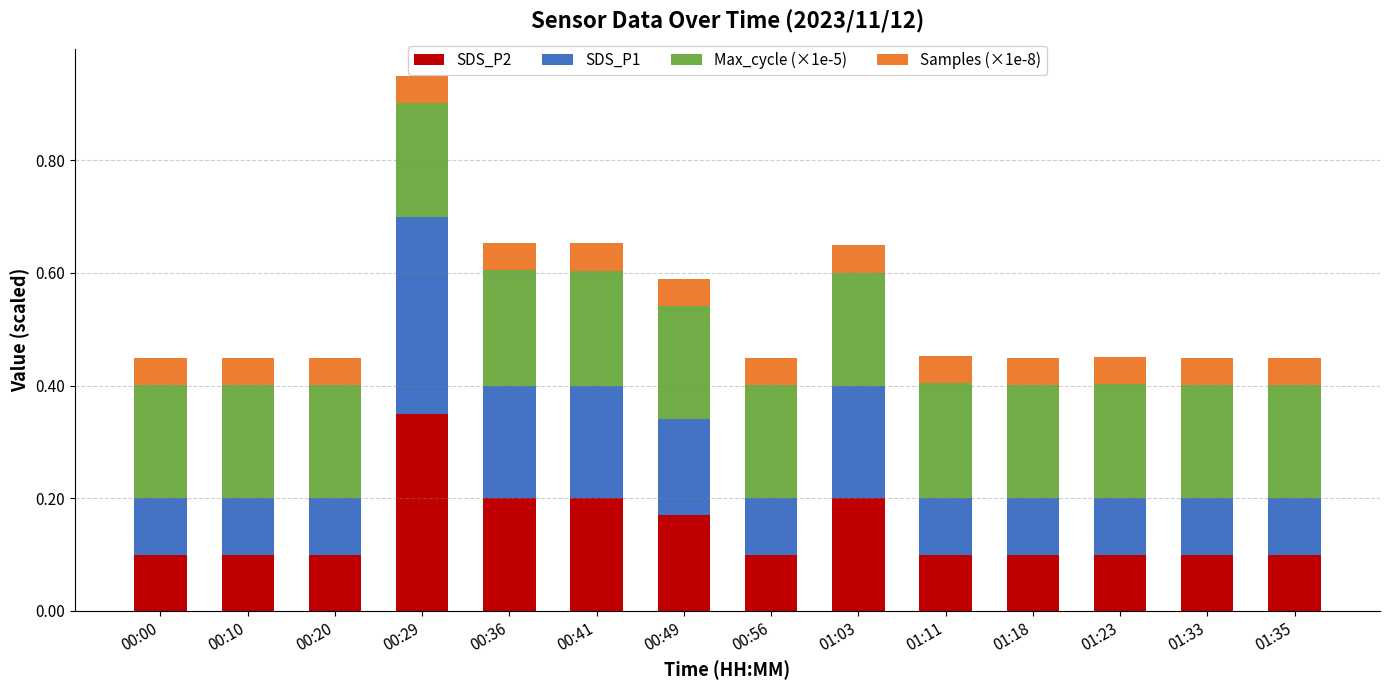

Is it true that SDS_P2 equals 0.1 at 00:00?

True